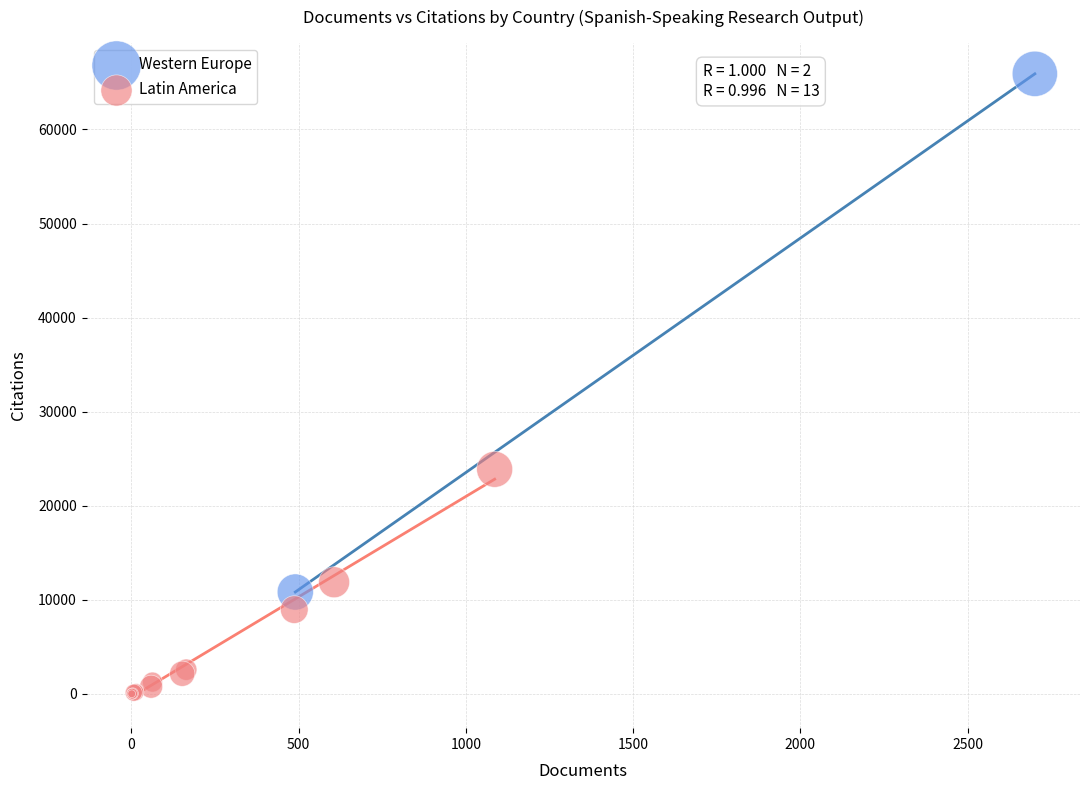

What are all the series names shown in the legend?

Western Europe, Latin America